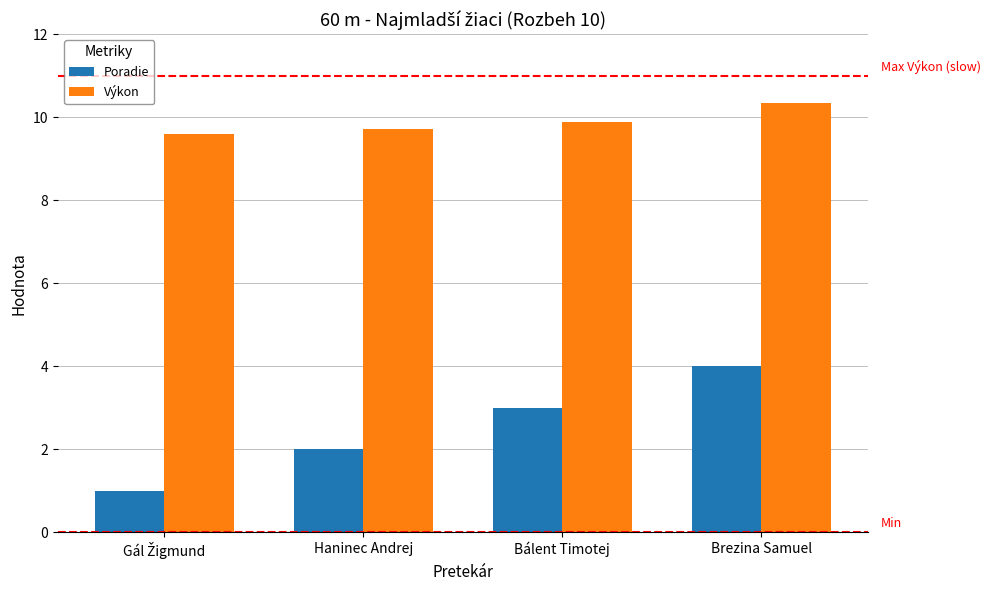

Which series has the largest total across all categories?

Výkon